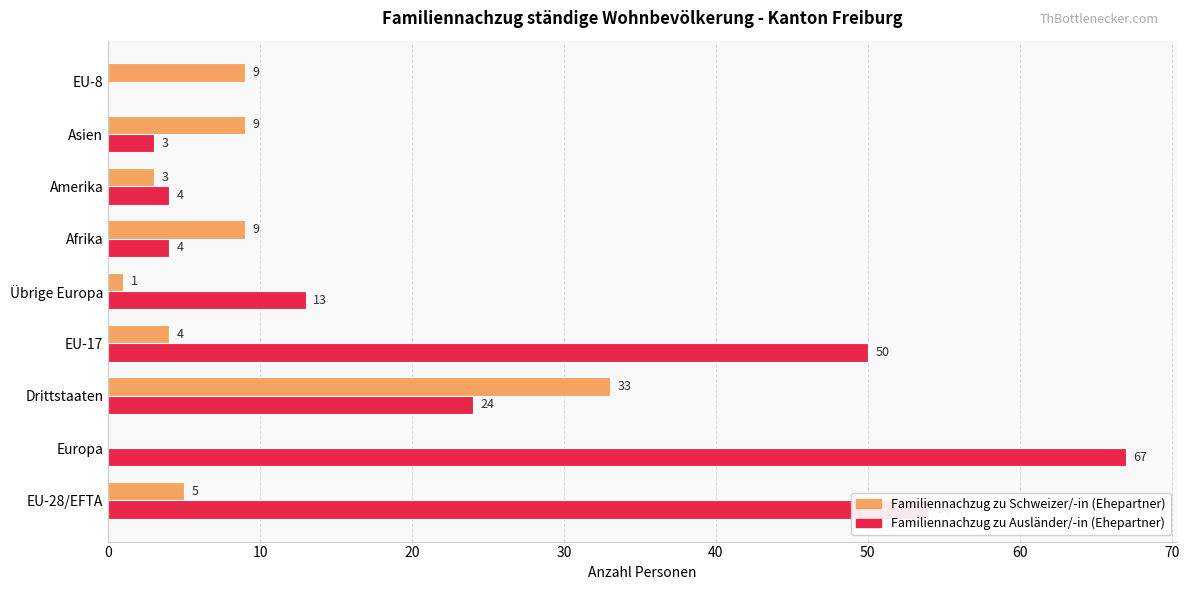

Between Afrika and Amerika, which series saw the biggest shift?

Familiennachzug zu Schweizer/-in (Ehepartner)